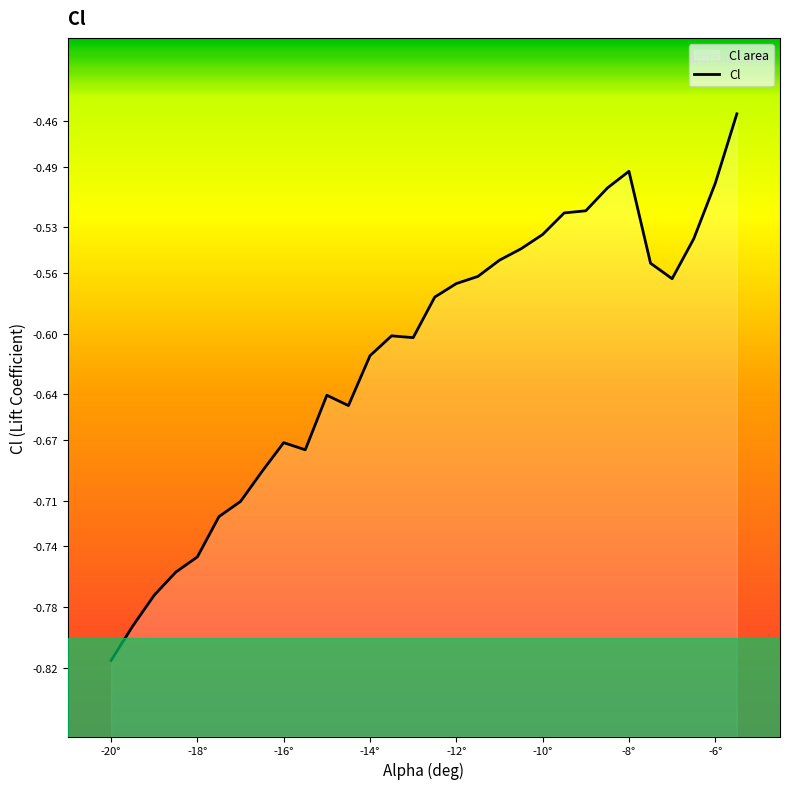

How many lines are shown in the chart?

1